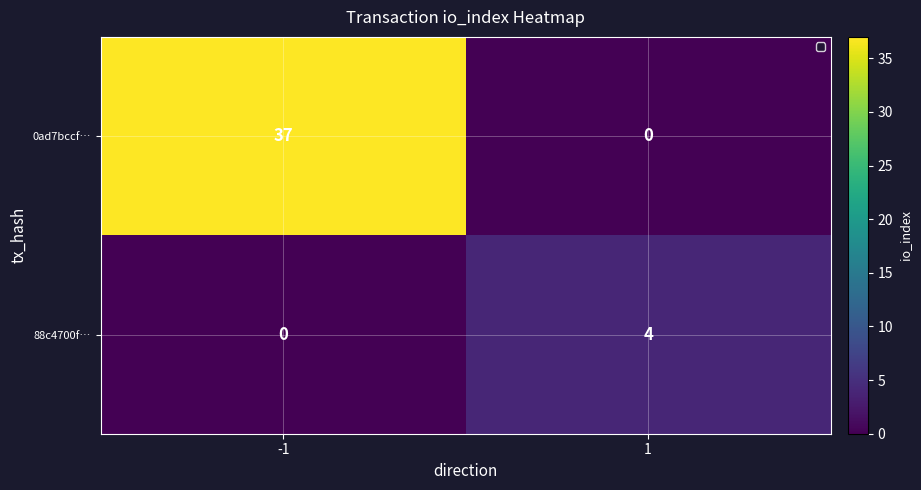

Between -1 and 1, which series saw the biggest shift?

0ad7bccf…